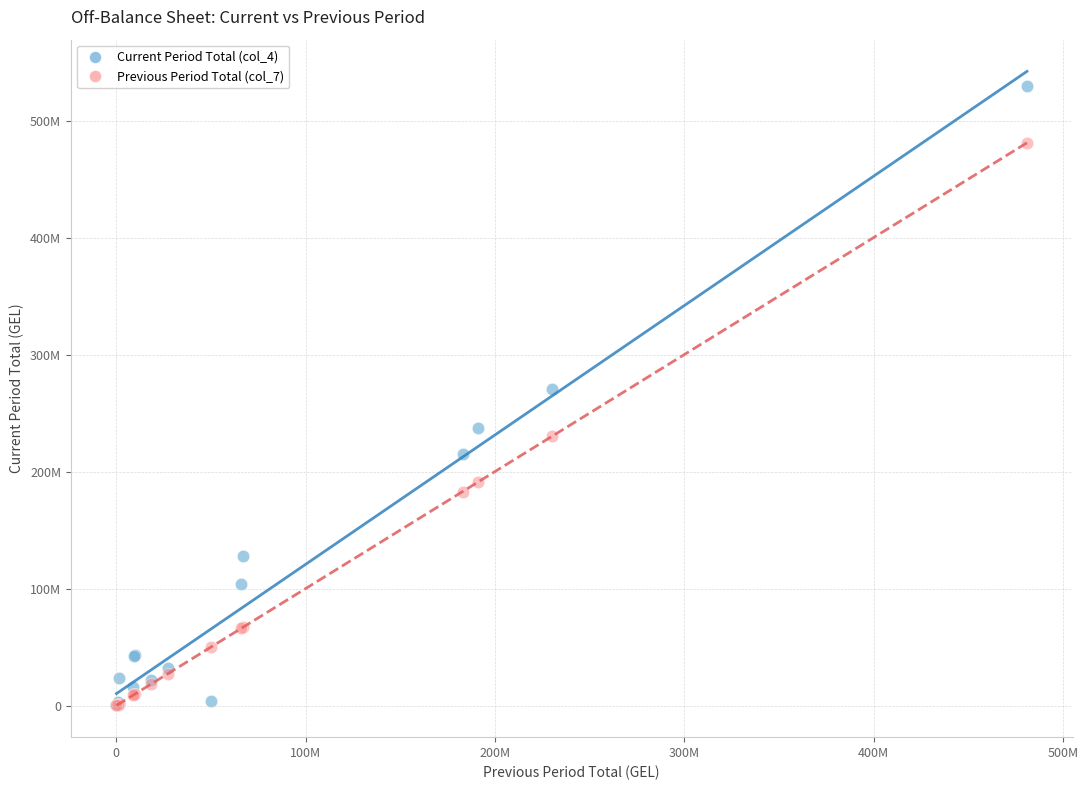

Which series has the widest spread of Y values?

Current Period Total (col_4)